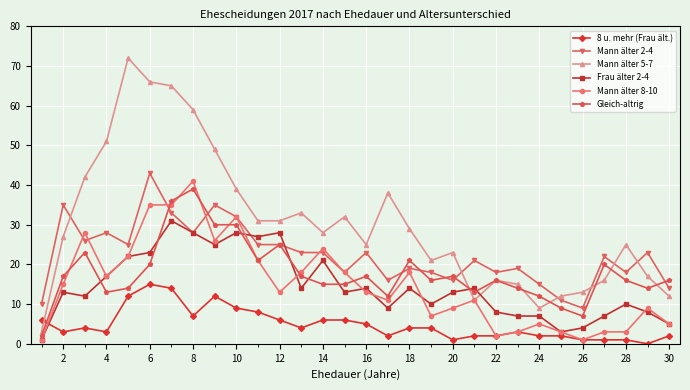

Which series has the largest total across all categories?

Mann älter 5-7